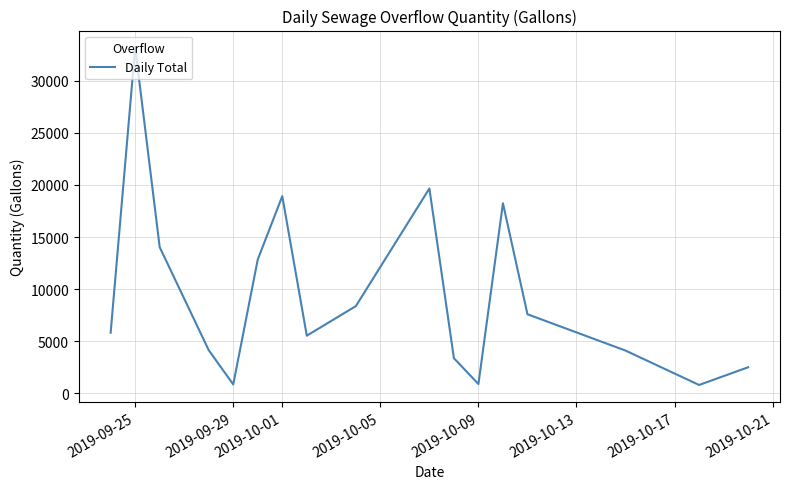

What is the minimum value shown in the chart?

800